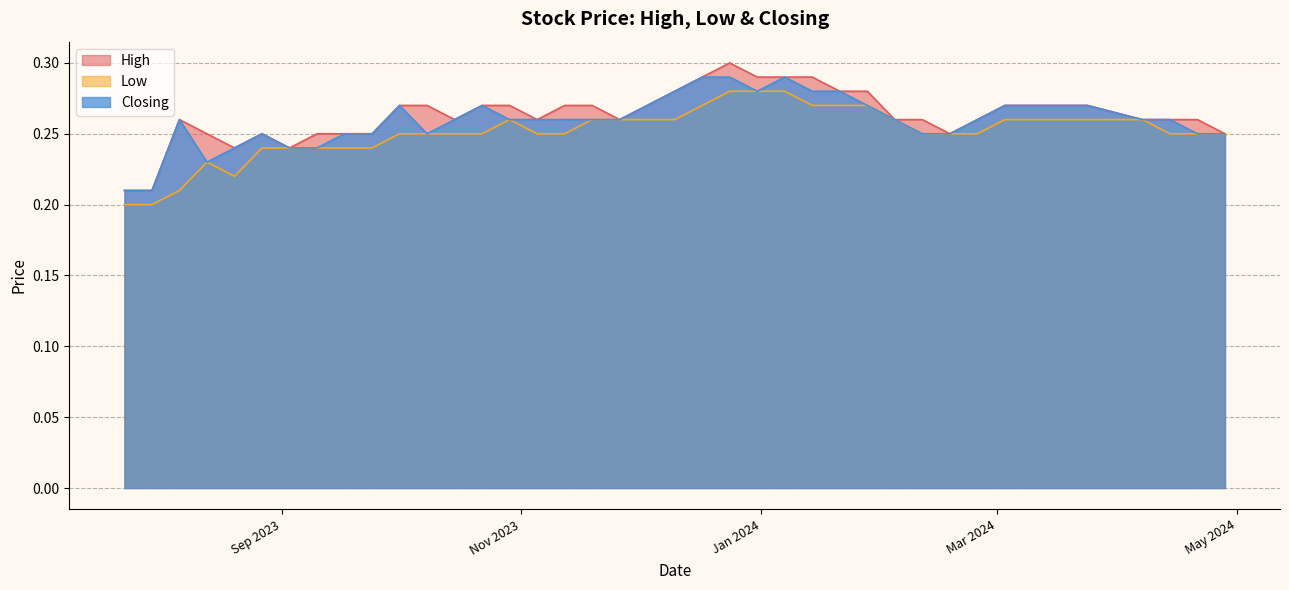

How many High values are between 0 and 1?

40